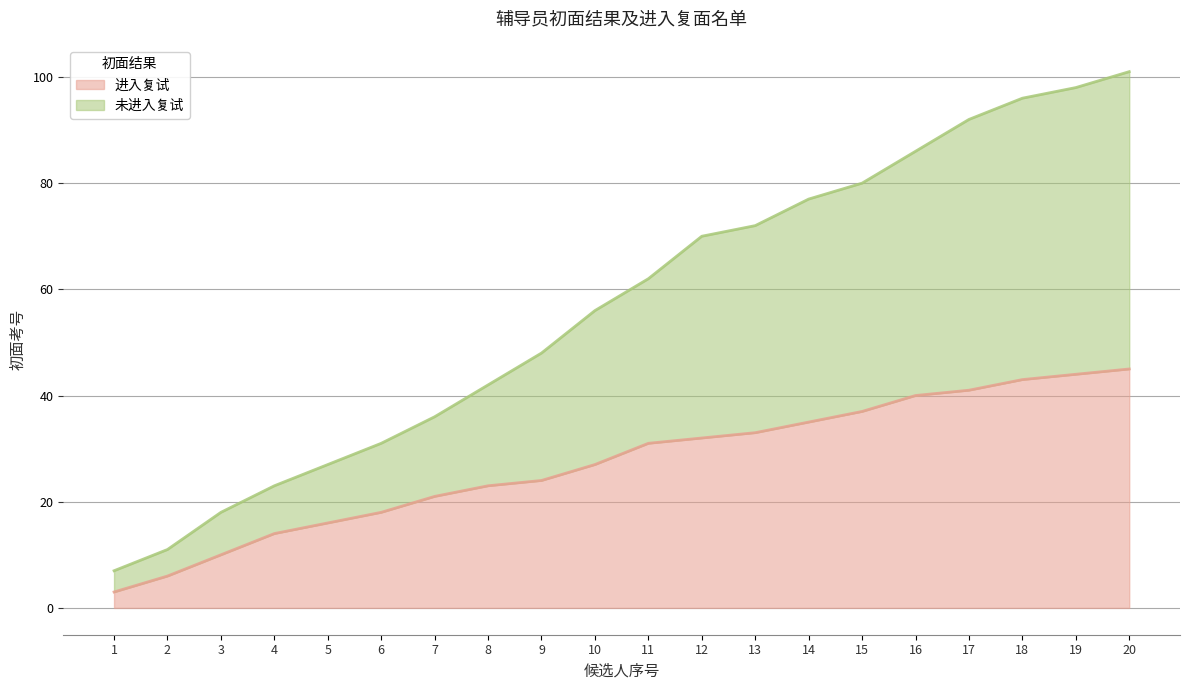

The 进入复试 series shows 62 at 16. True or false?

False